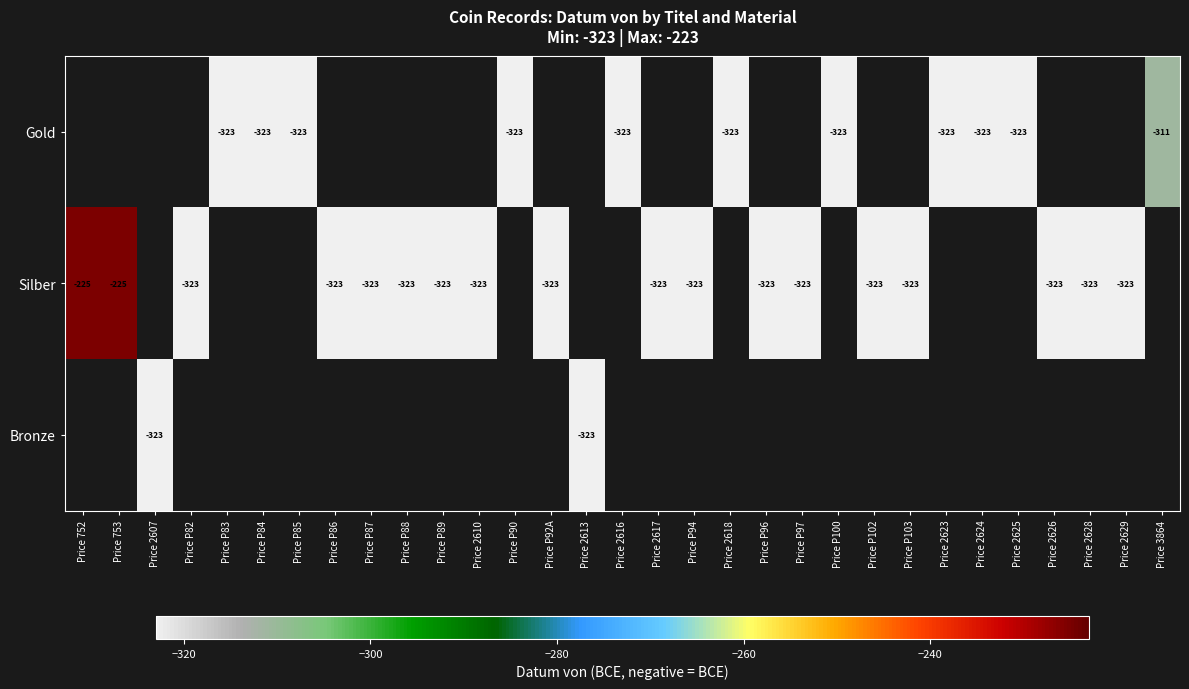

True or false: Silber has a value of -572 at Price P97.

False